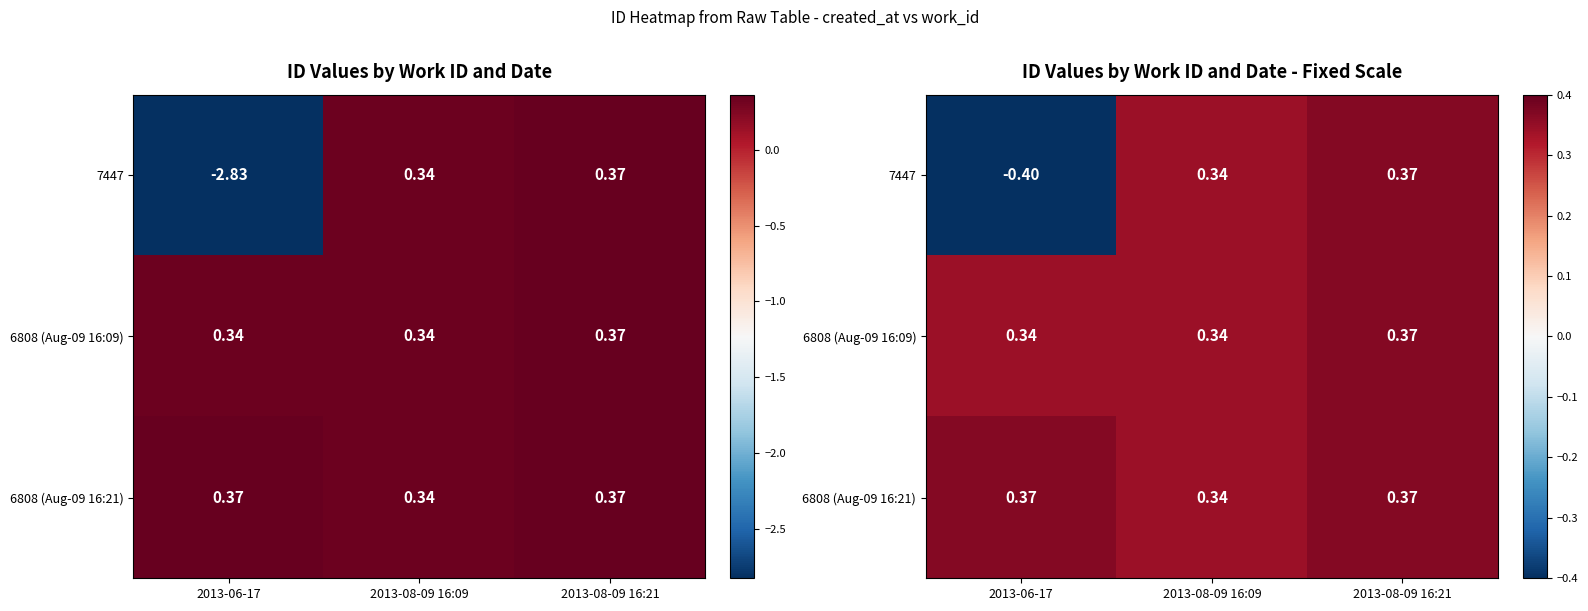

Count the number of categories in the chart.

3